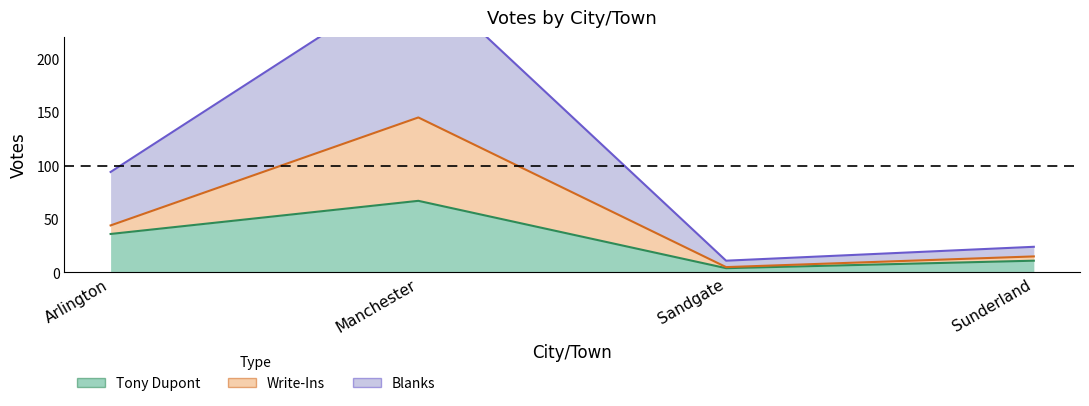

Count the number of categories in the chart.

4